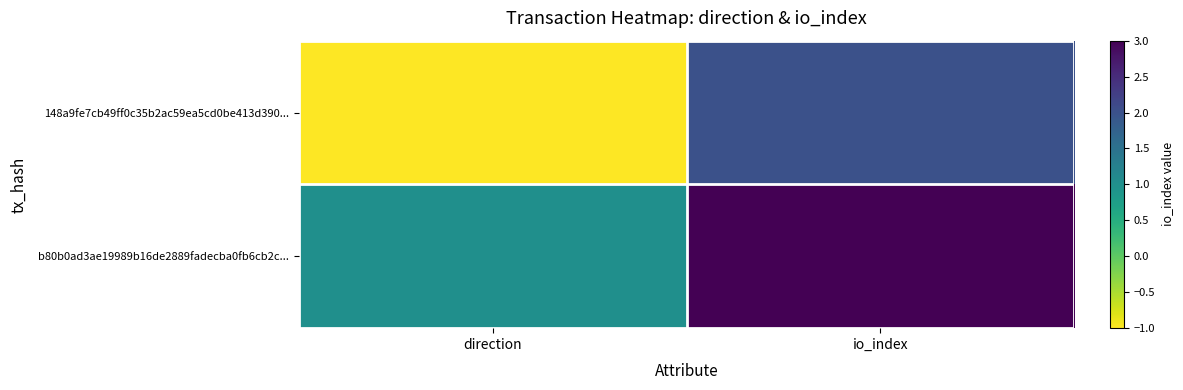

At how many categories does at least one series exceed 1?

1